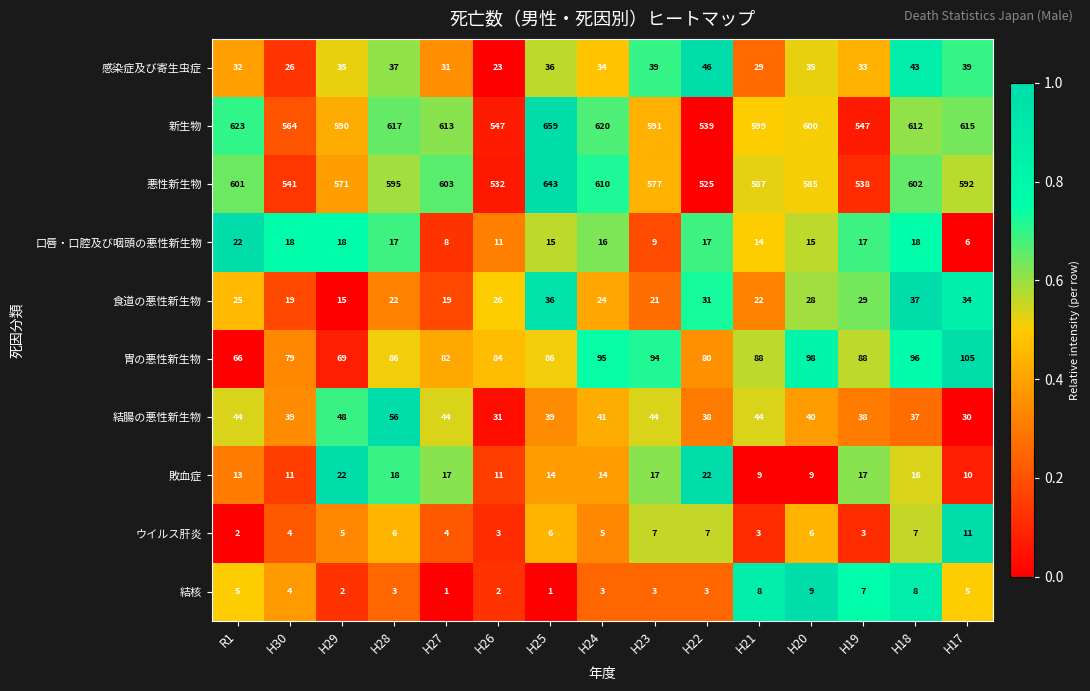

The 結腸の悪性新生物 series shows 40 at H20. True or false?

True